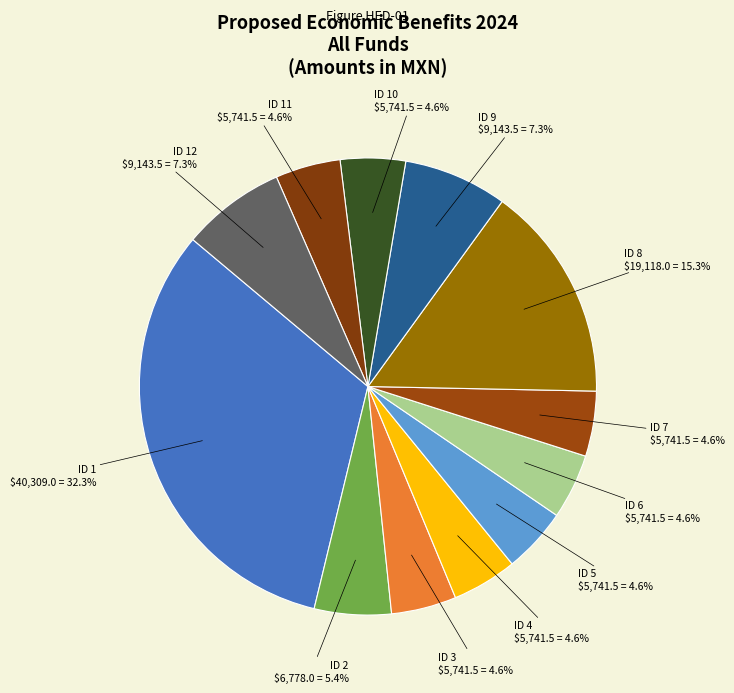

How many slices are in this pie chart?

12